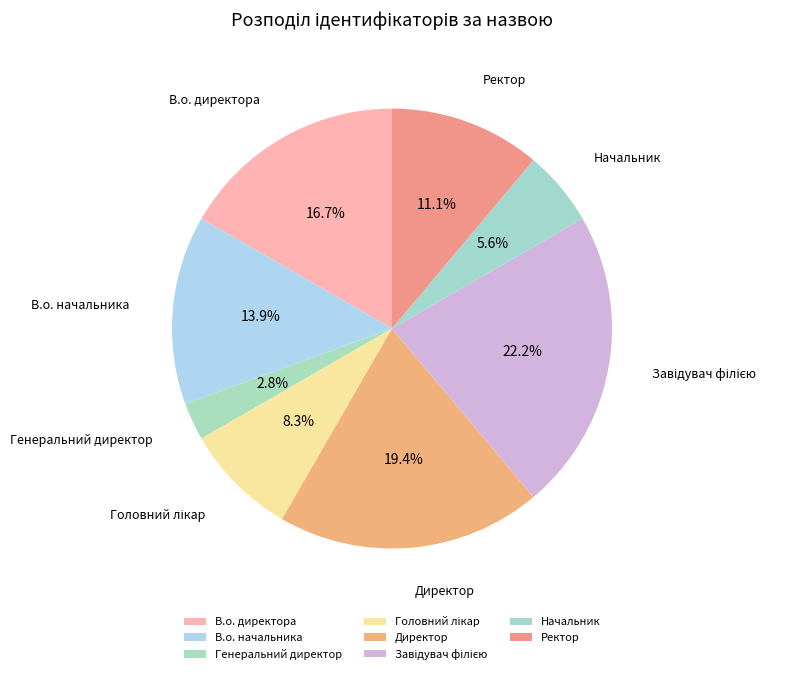

Which slice is the smallest?

Генеральний директор